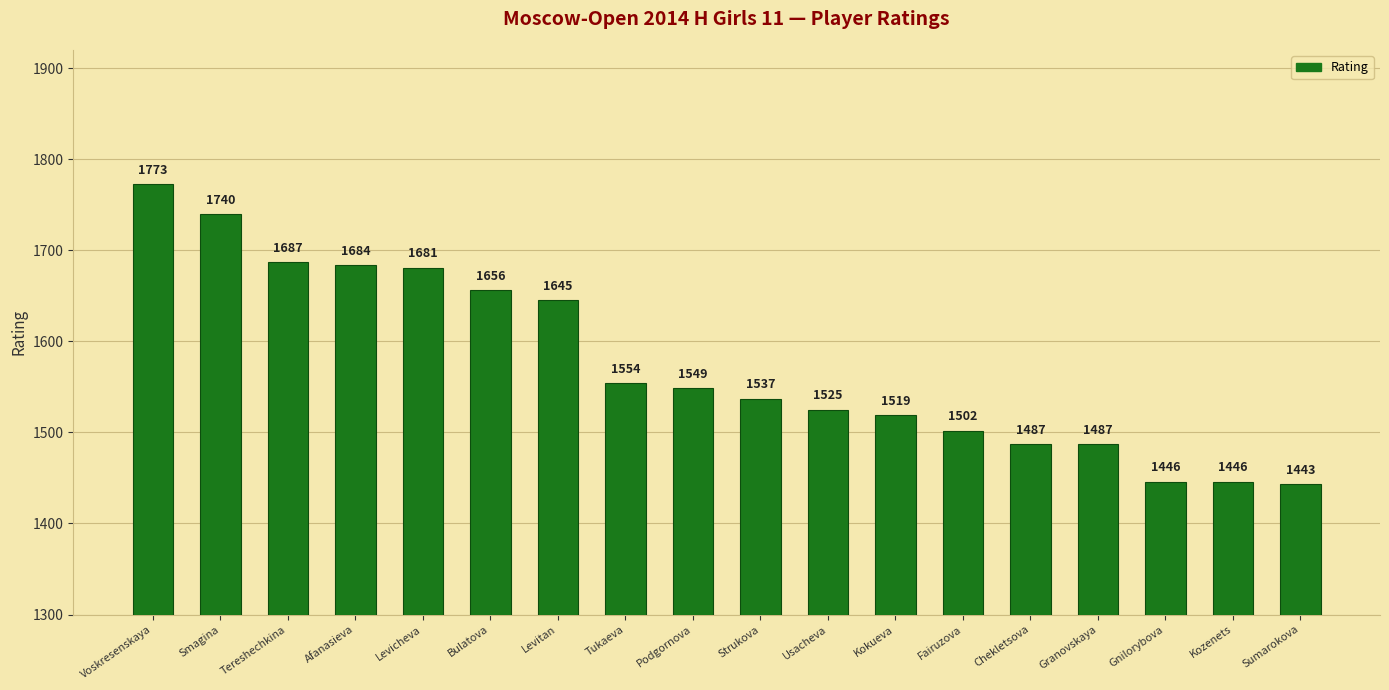

The chart shows a value of 1554 at Tukaeva. True or false?

True